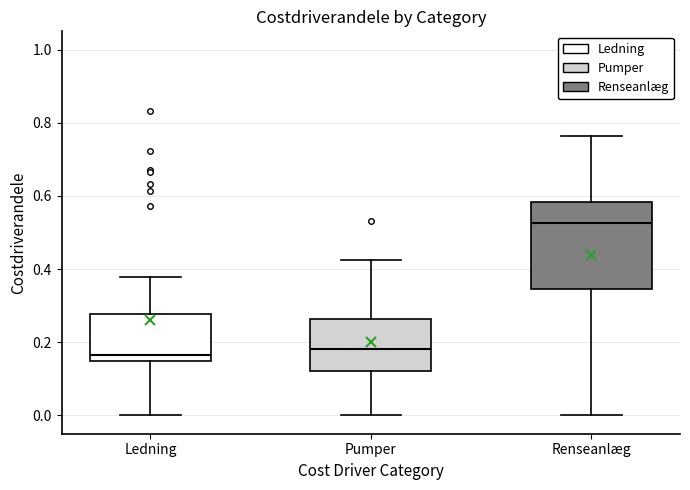

Where does the upper whisker of the box for Pumper end on the y-axis? The values are not printed on the chart, so give them approximately, as read against the axis.

0.42